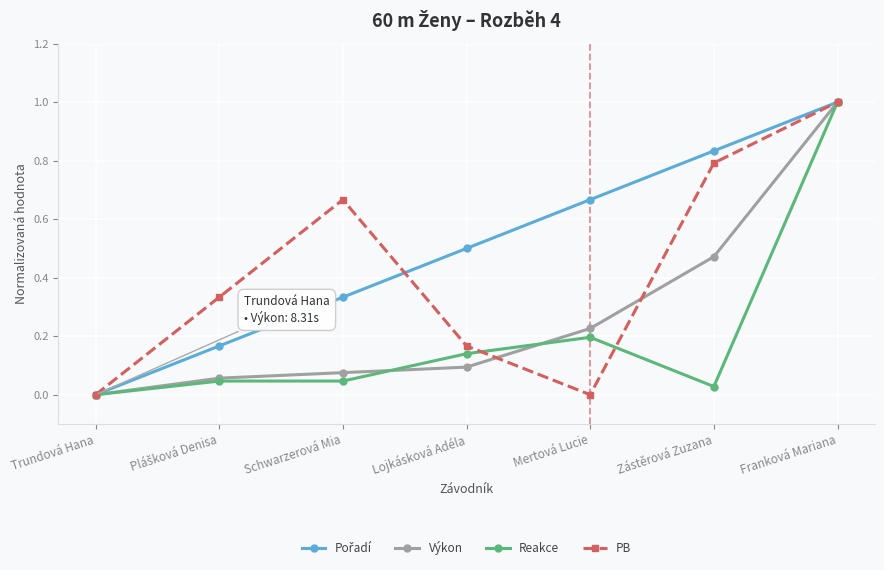

What is the label of the 7th point from the right?

Trundová Hana